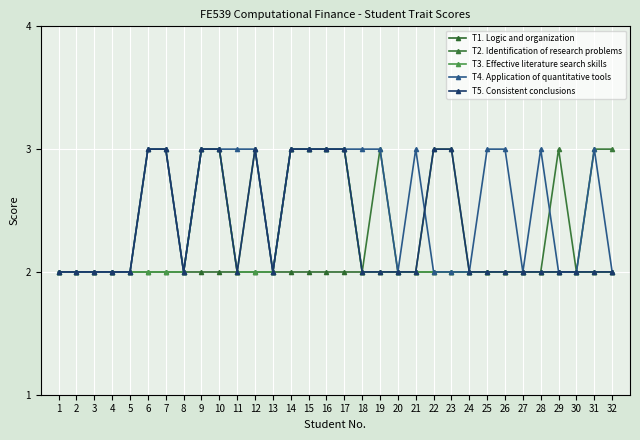

Count the T4. Application of quantitative tools values in the range 2 to 3.

32